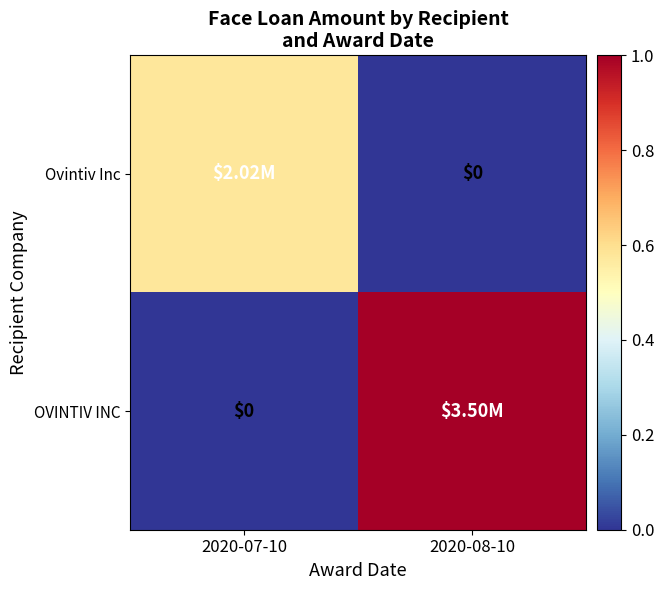

How many data points in Ovintiv Inc are above 0?

1